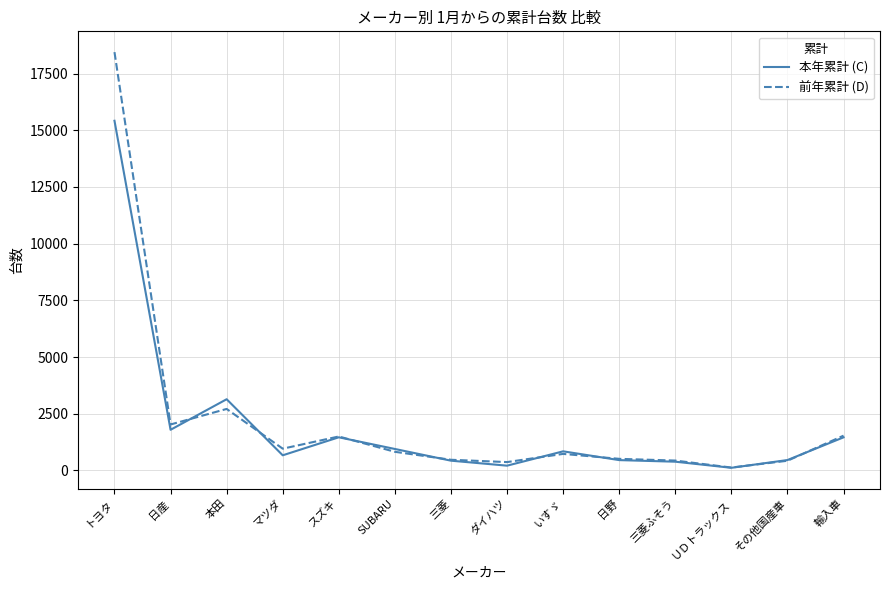

Rank the series by their maximum value, from highest to lowest.

前年累計 (D), 本年累計 (C)